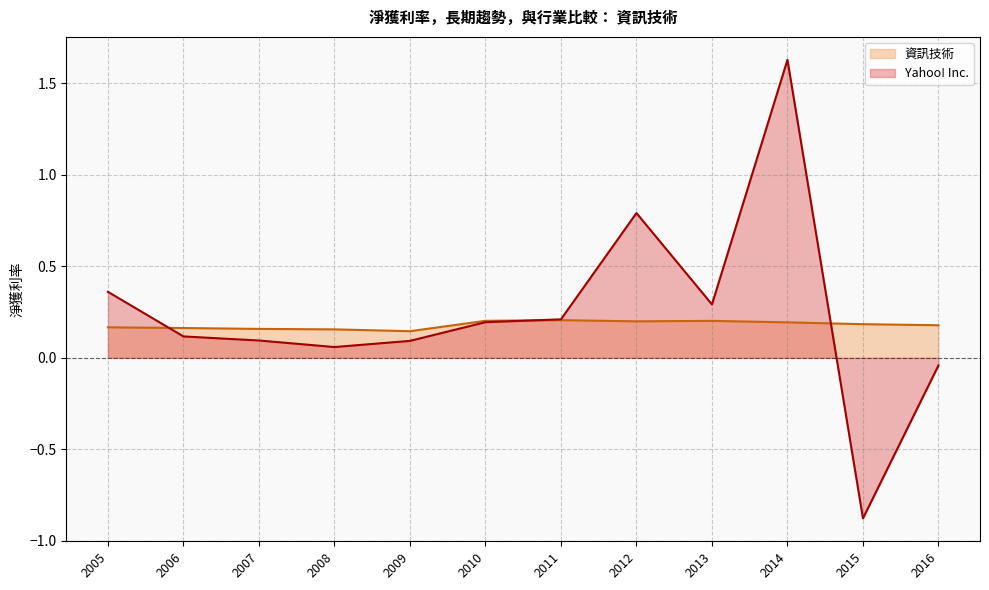

After their last crossing, which series has the higher values: 資訊技術 or Yahoo! Inc.?

資訊技術